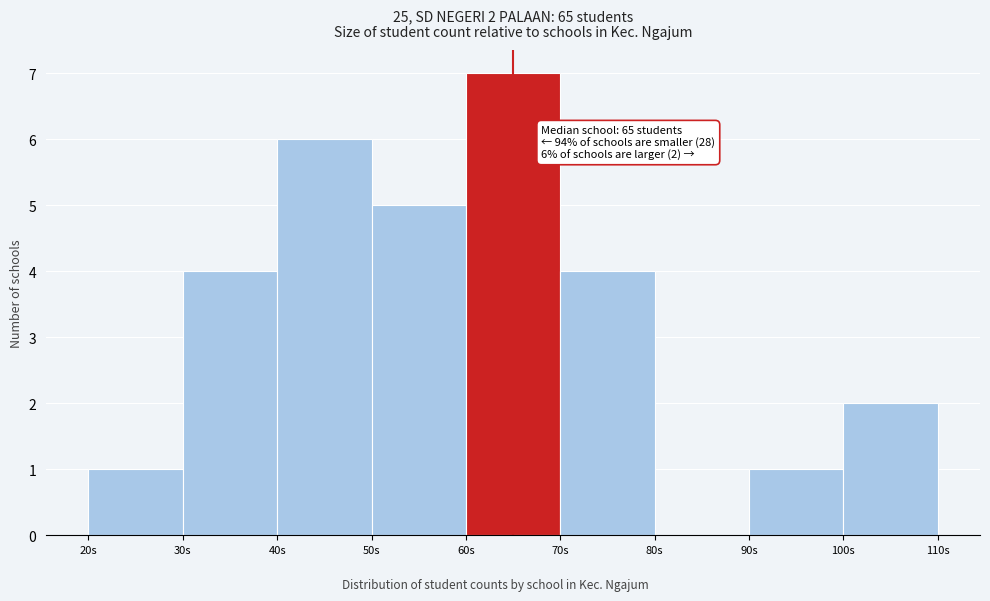

Over which range of the x-axis is the bar tallest?

60 to 70